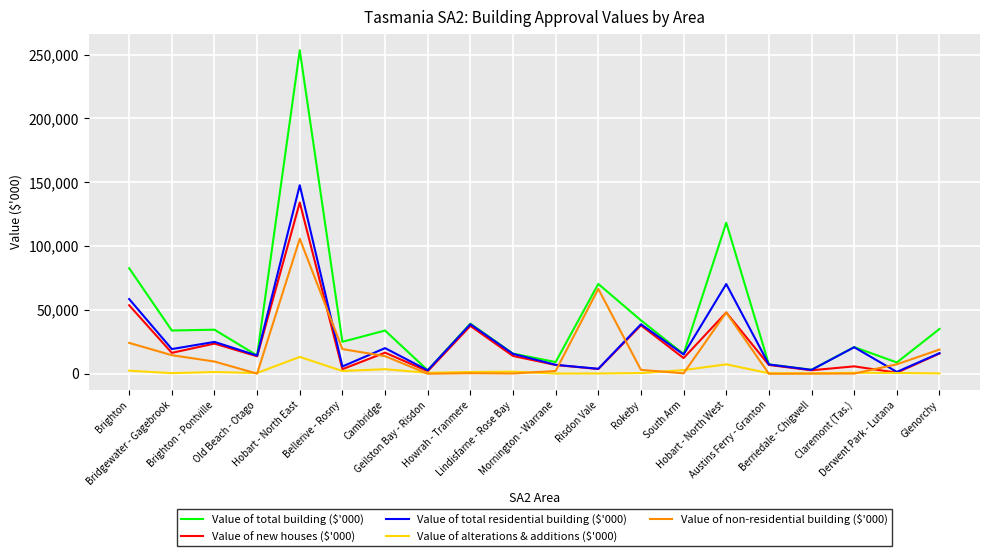

At which label does Value of new houses ($'000) reach its peak?

Hobart - North East